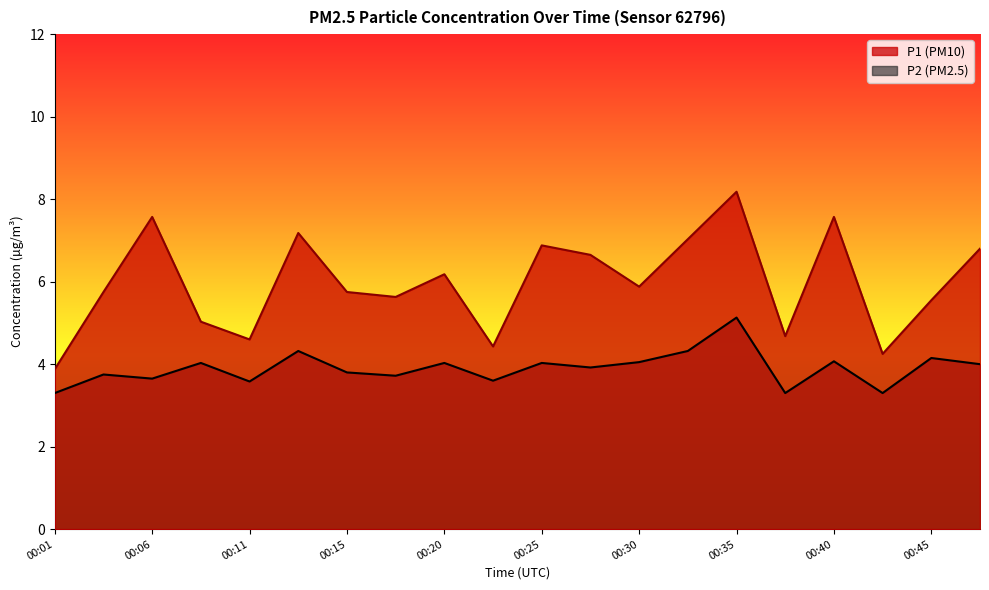

Reading right to left, extract all data points from this chart.

P1: 6.8	5.5	4.2	7.6	4.7	8.2	7.0	5.9	6.7	6.9	4.4	6.2	5.6	5.8	7.2	4.6	5.0	7.6	5.8	3.9
P2: 4.0	4.2	3.3	4.1	3.3	5.1	4.3	4.0	3.9	4.0	3.6	4.0	3.7	3.8	4.3	3.6	4.0	3.6	3.8	3.3